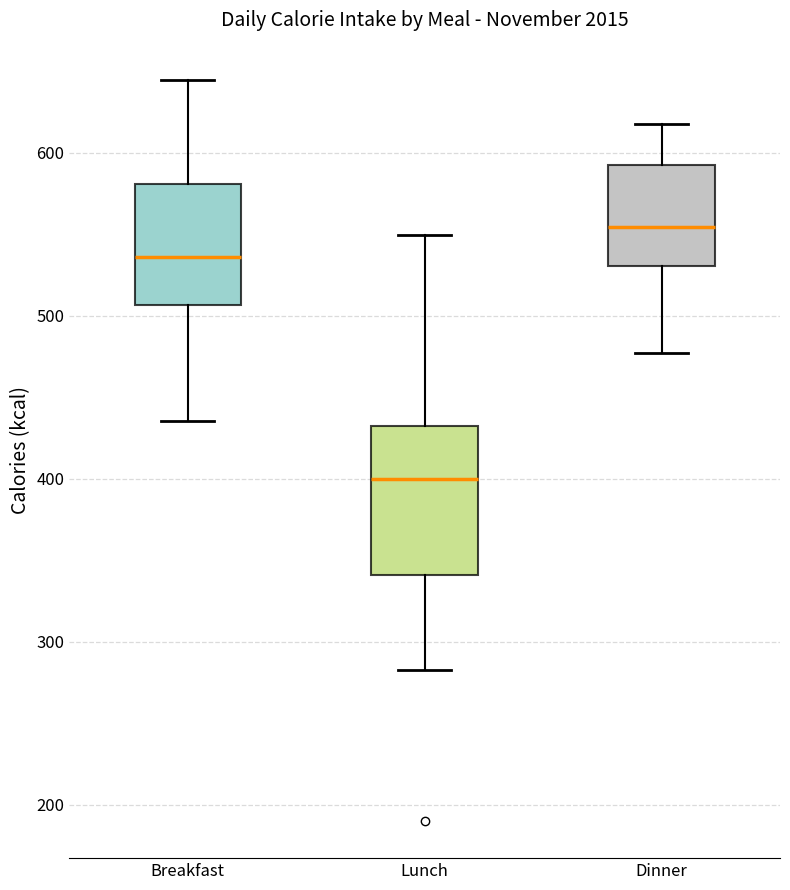

Where does the median line of the box for Dinner sit on the y-axis? The values are not printed on the chart, so give them approximately, as read against the axis.

550